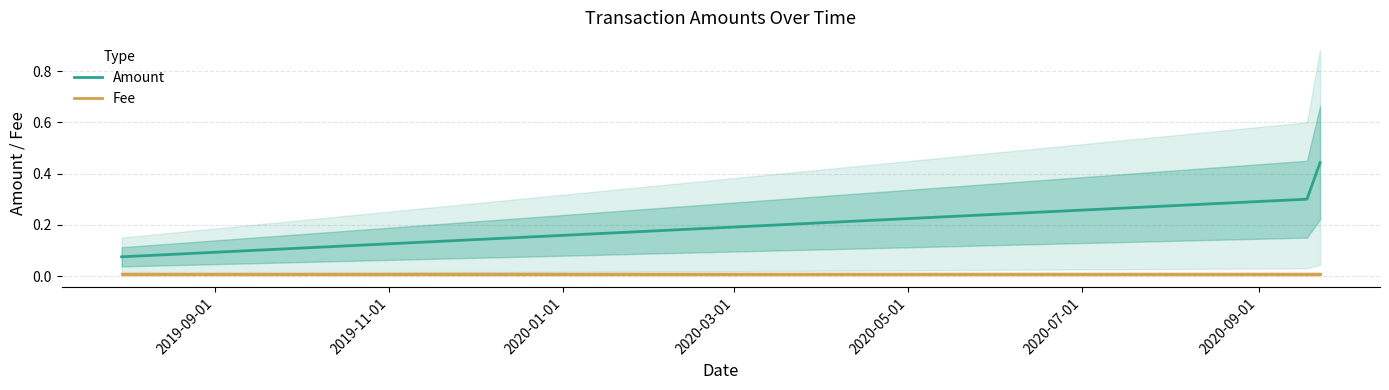

Reading left to right, list all the values displayed in this chart.

Amount: 0.1	0.3	0.4
Fee: 0.0	0.0	0.0